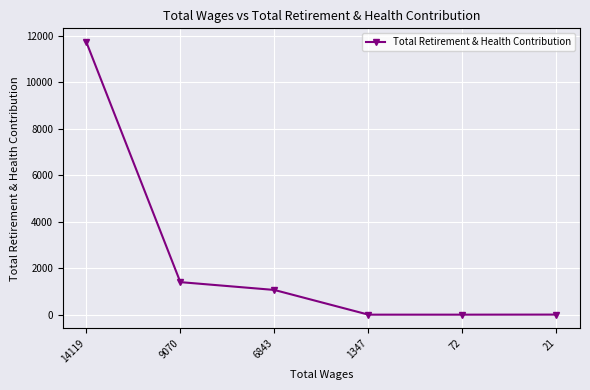

Is it true that the value at 6843 is 1063?

True